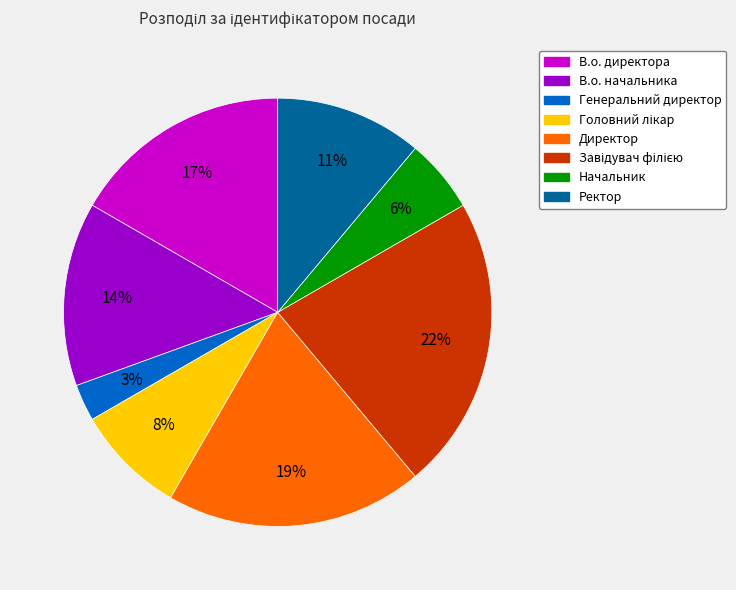

How many segments does this pie chart have?

8